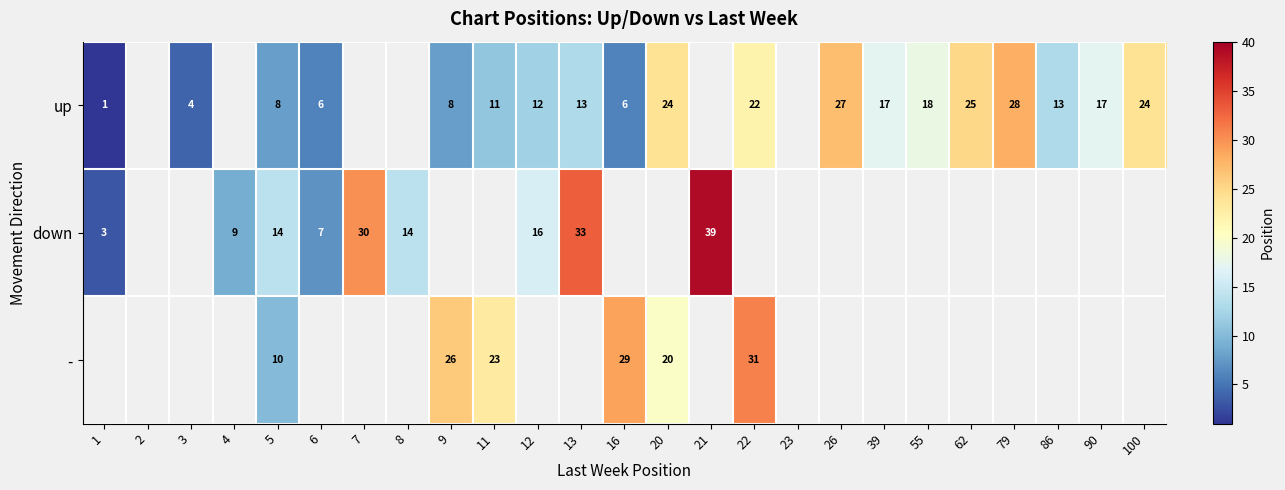

What is the sum of the down values at 4 and 7?

39